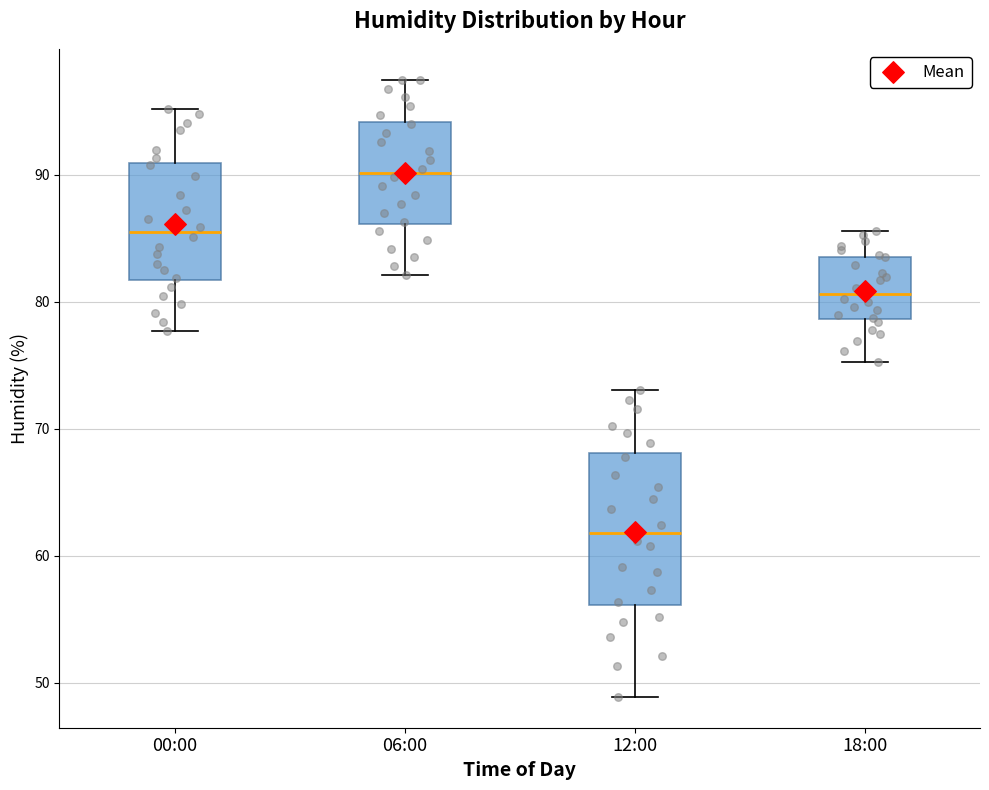

Which box's median line is the highest?

06:00